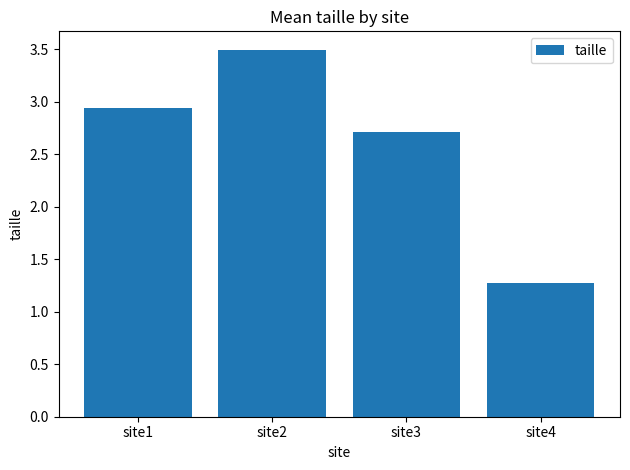

Which category has the highest value across all series?

site2